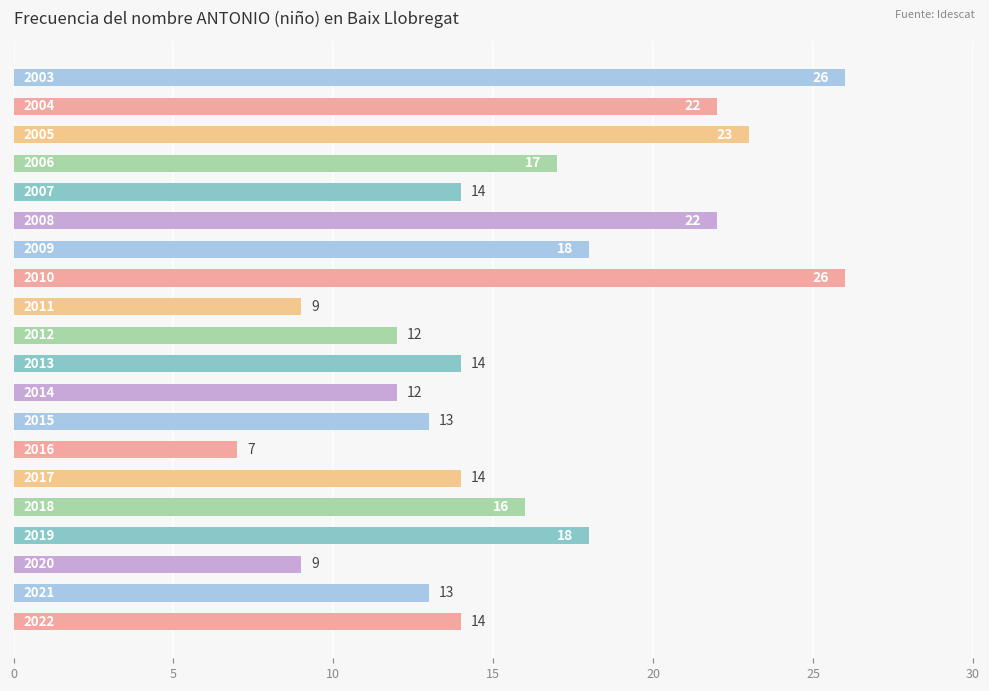

What is the minimum value shown in the chart?

7